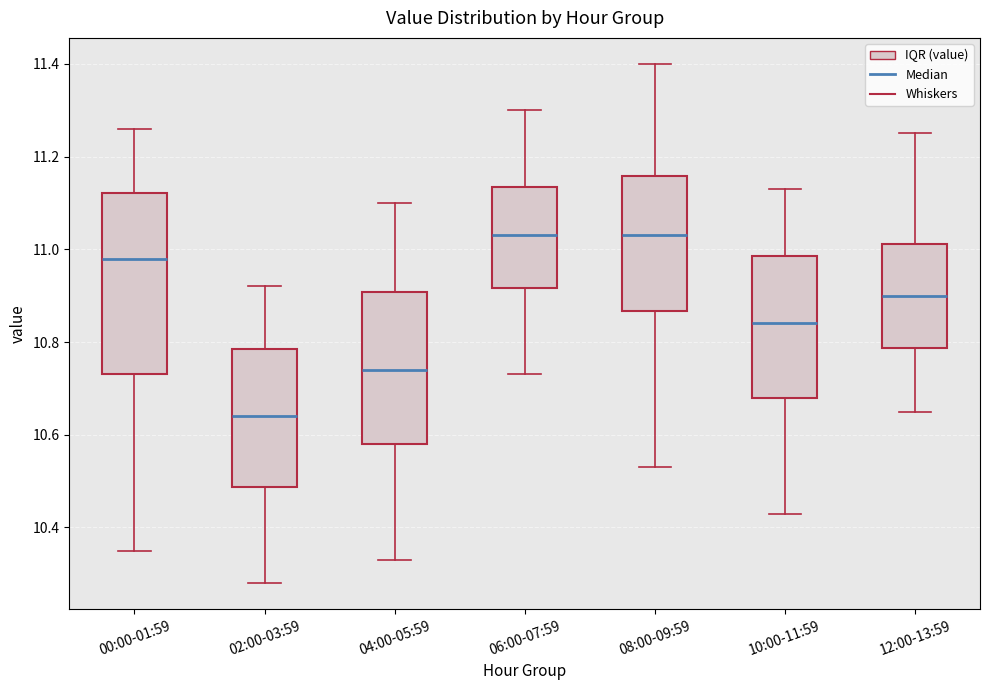

Reading left to right, transcribe this box plot: for each box, give where its median line is, the range the box spans, and where its two whiskers end, as read against the y-axis. The values are not printed on the chart, so give them approximately, as read against the axis.

00:00-01:59: median 10.98, box 10.74 to 11.12, whiskers 10.36 to 11.26
02:00-03:59: median 10.64, box 10.48 to 10.78, whiskers 10.28 to 10.92
04:00-05:59: median 10.74, box 10.58 to 10.90, whiskers 10.34 to 11.10
06:00-07:59: median 11.04, box 10.92 to 11.14, whiskers 10.74 to 11.30
08:00-09:59: median 11.04, box 10.86 to 11.16, whiskers 10.54 to 11.40
10:00-11:59: median 10.84, box 10.68 to 10.98, whiskers 10.44 to 11.14
12:00-13:59: median 10.90, box 10.78 to 11.02, whiskers 10.66 to 11.26